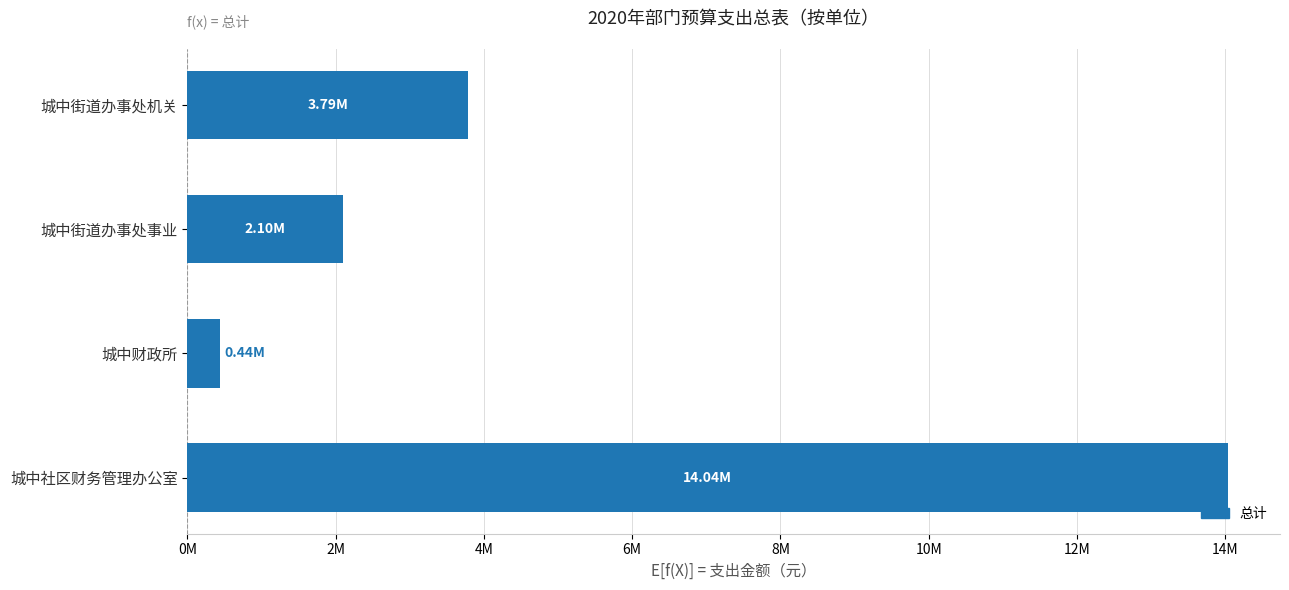

Does the chart contain any negative values?

No